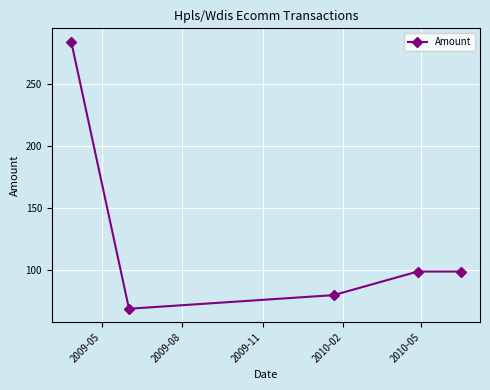

Reading right to left, what are all the values shown in this chart?

99.0	99.0	80.0	69.0	284.4